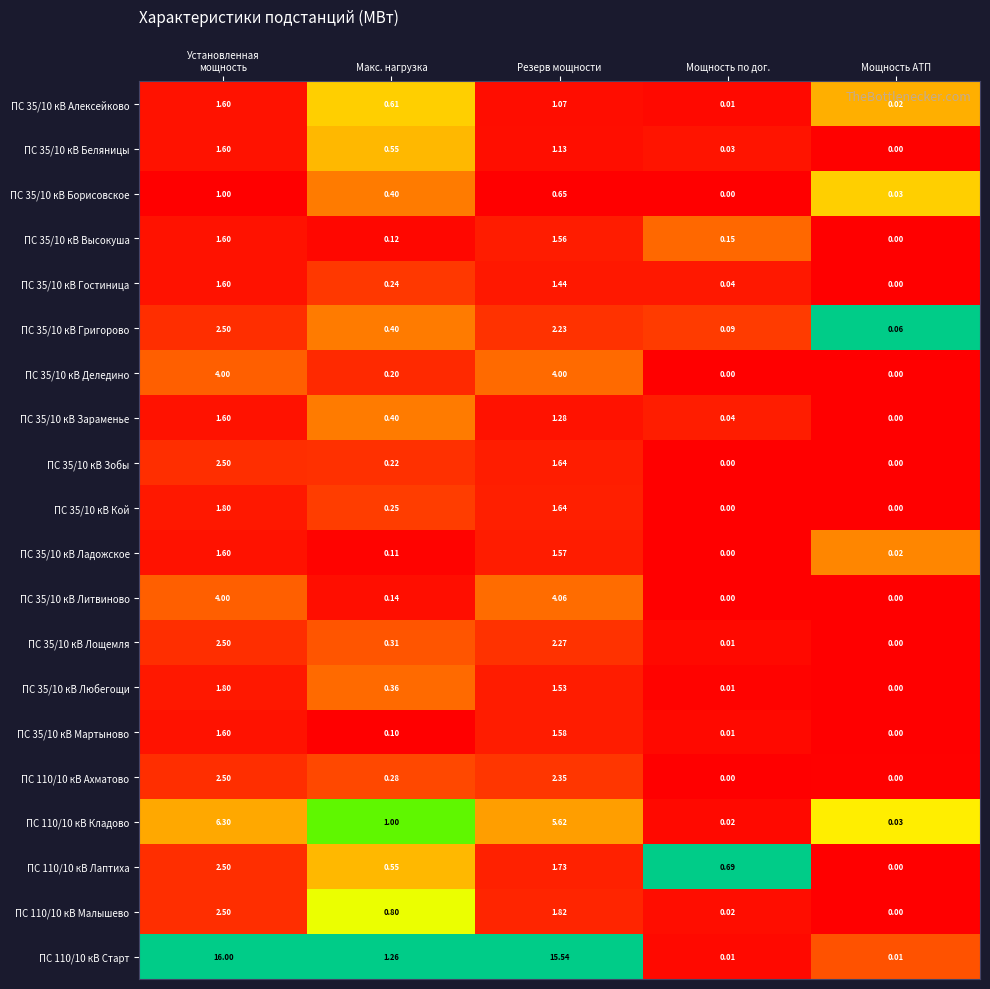

Is the value of ПС 35/10 кВ Ладожское at Мощность по дог. greater than the value of ПС 110/10 кВ Старт at Мощность АТП?

No